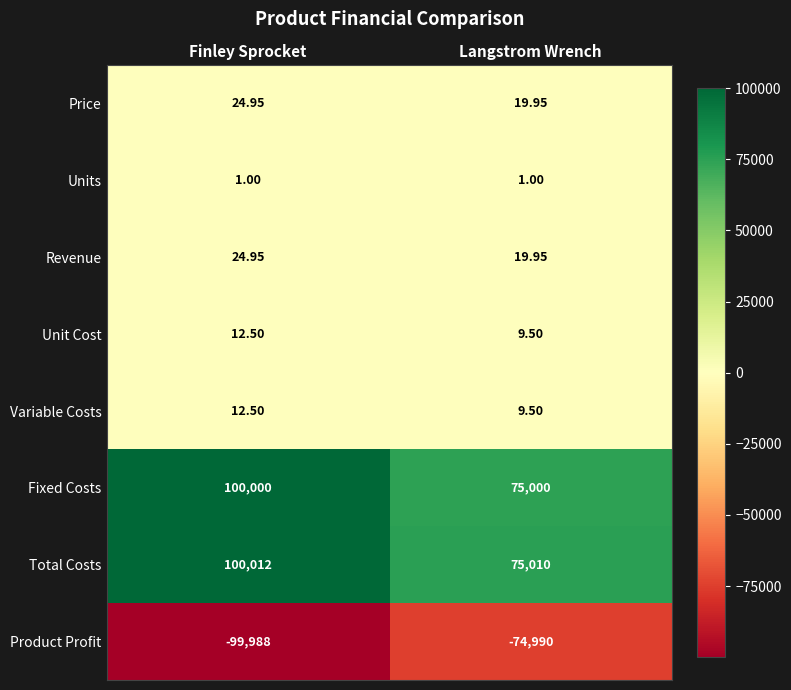

Which series has the largest range (max minus min)?

Total Costs